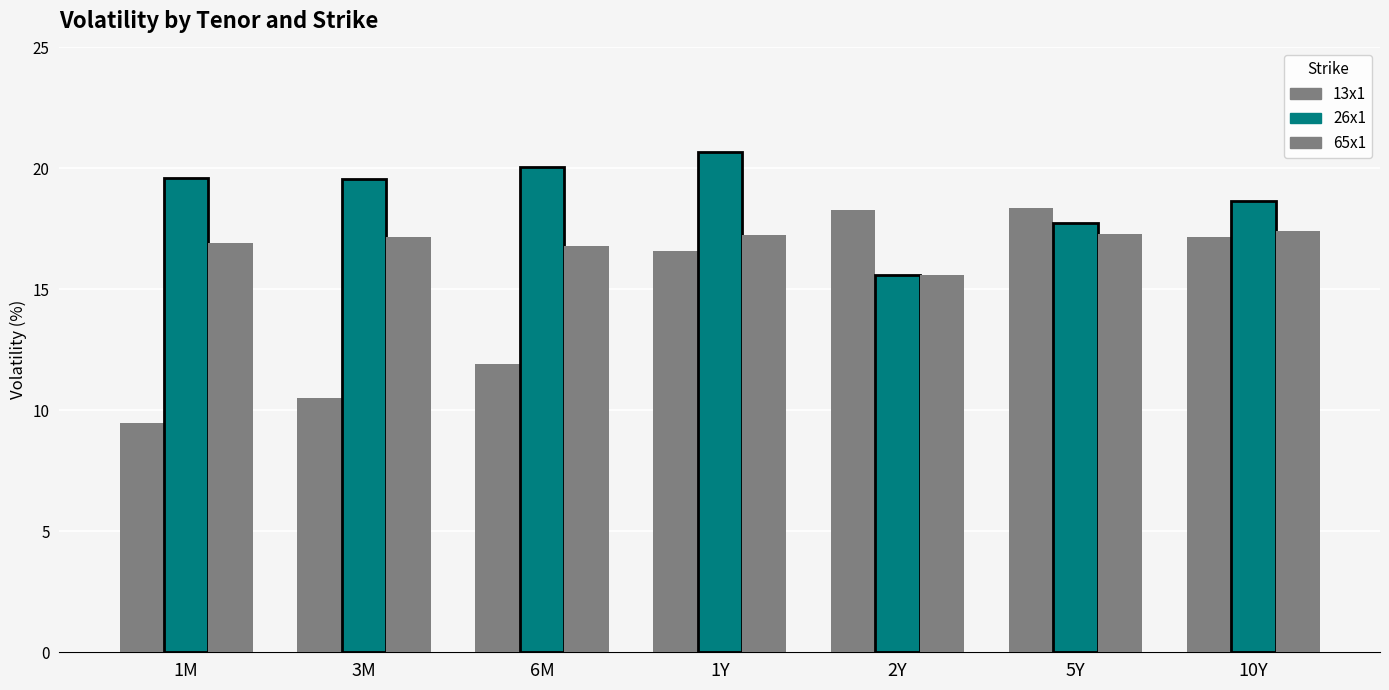

Which series changed the most between 1Y and 5Y?

26x1